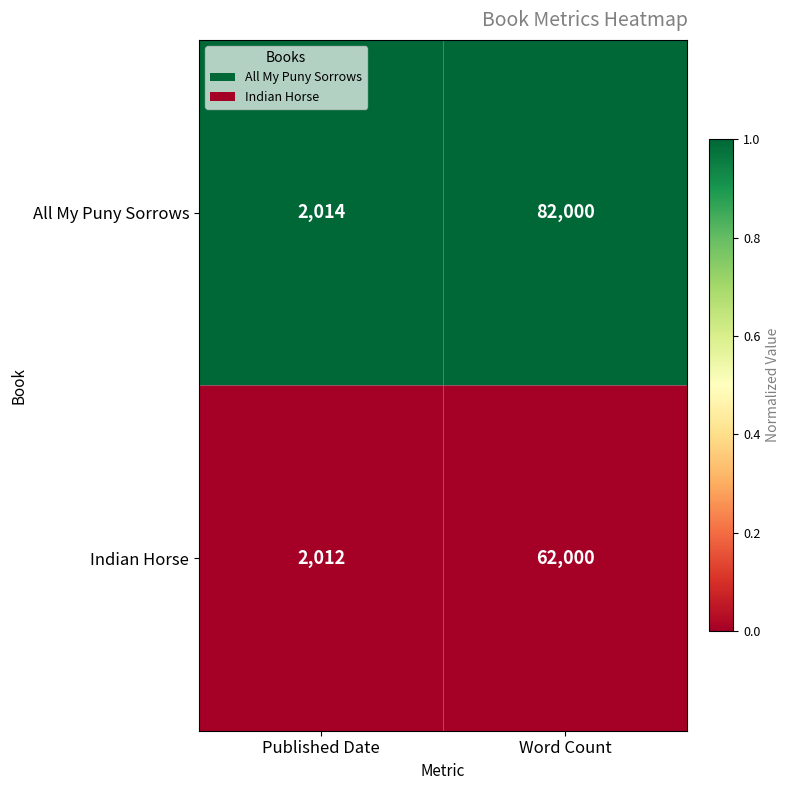

Which series has the largest range (max minus min)?

All My Puny Sorrows